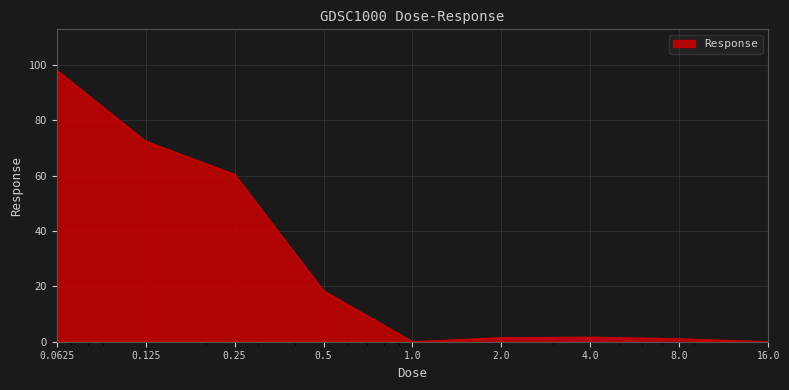

What is the maximum value shown in the chart?

98.1